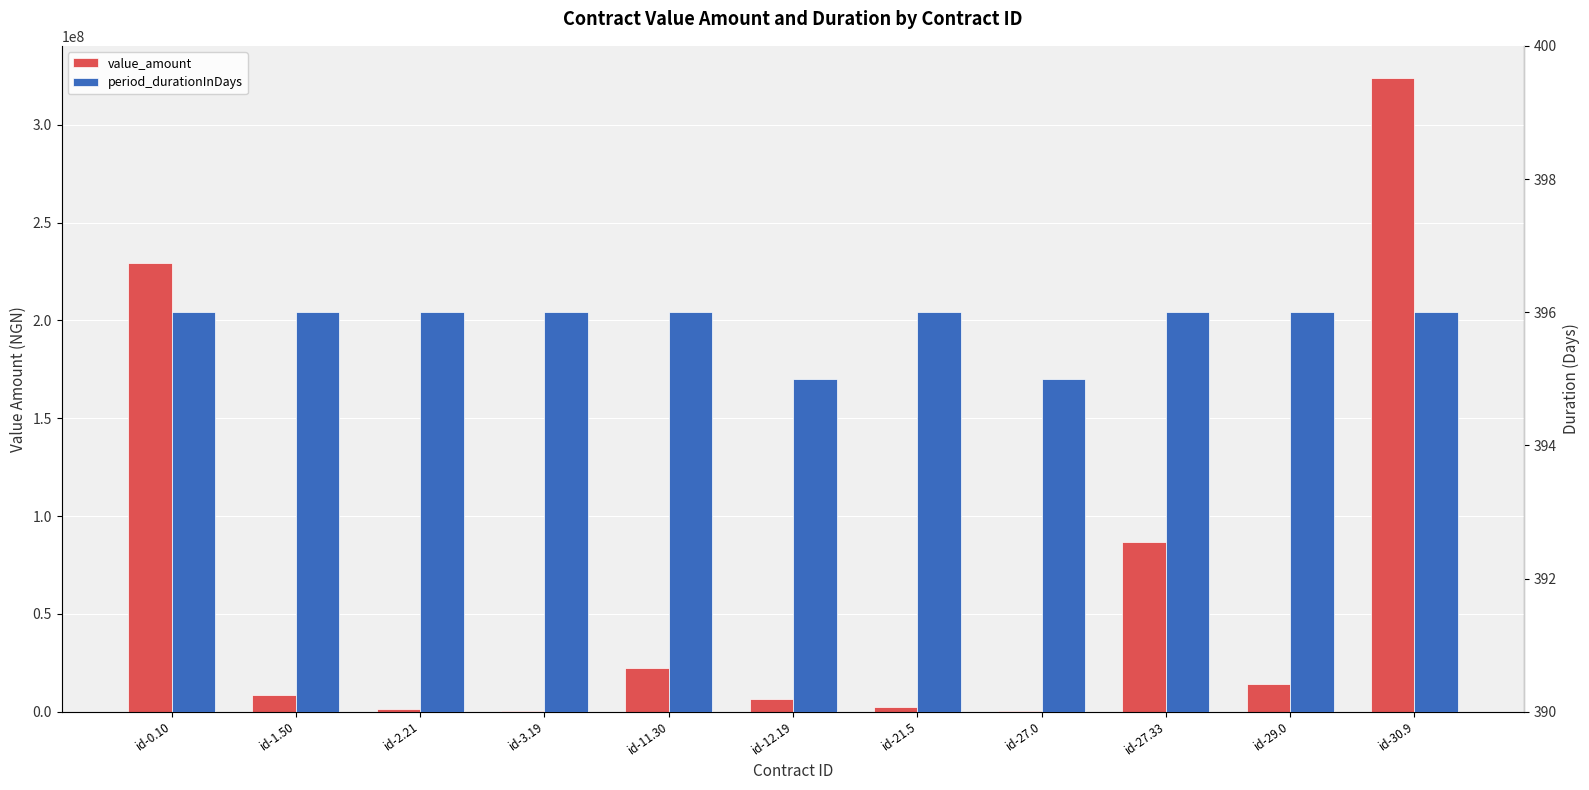

List the series in order of their overall mean, highest first.

value_amount, period_durationInDays